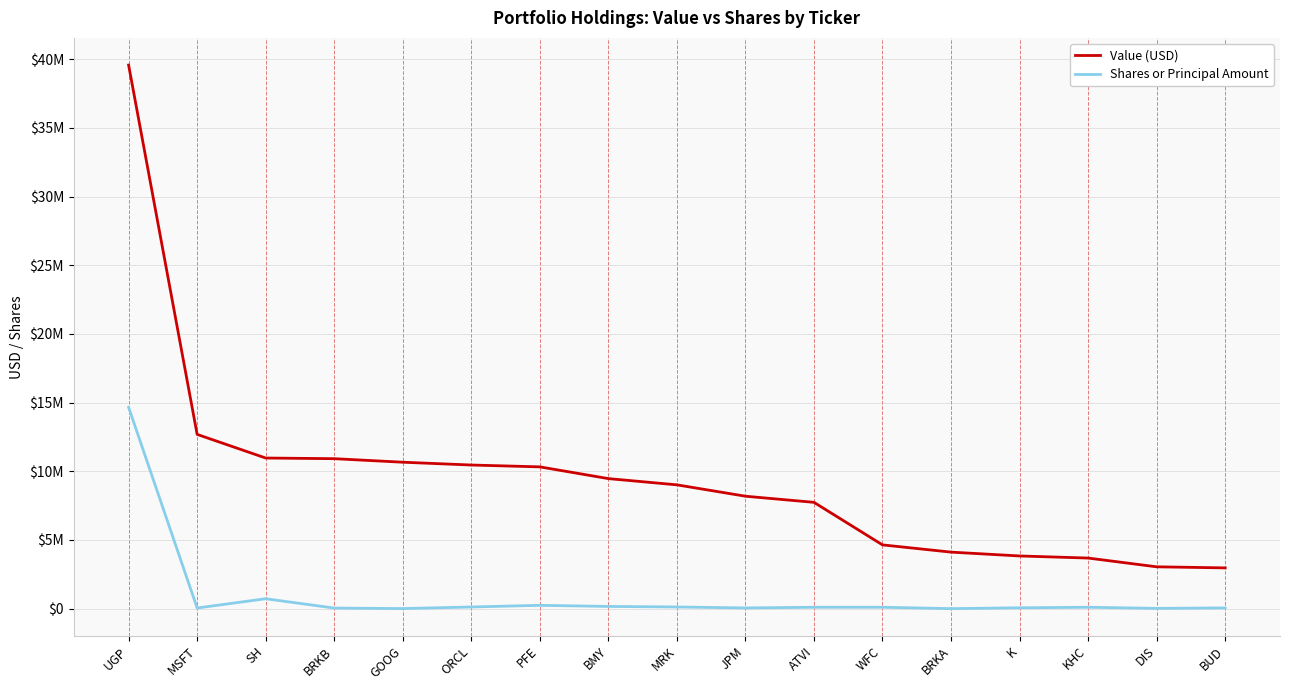

Which series has the largest total across all categories?

Value (USD)